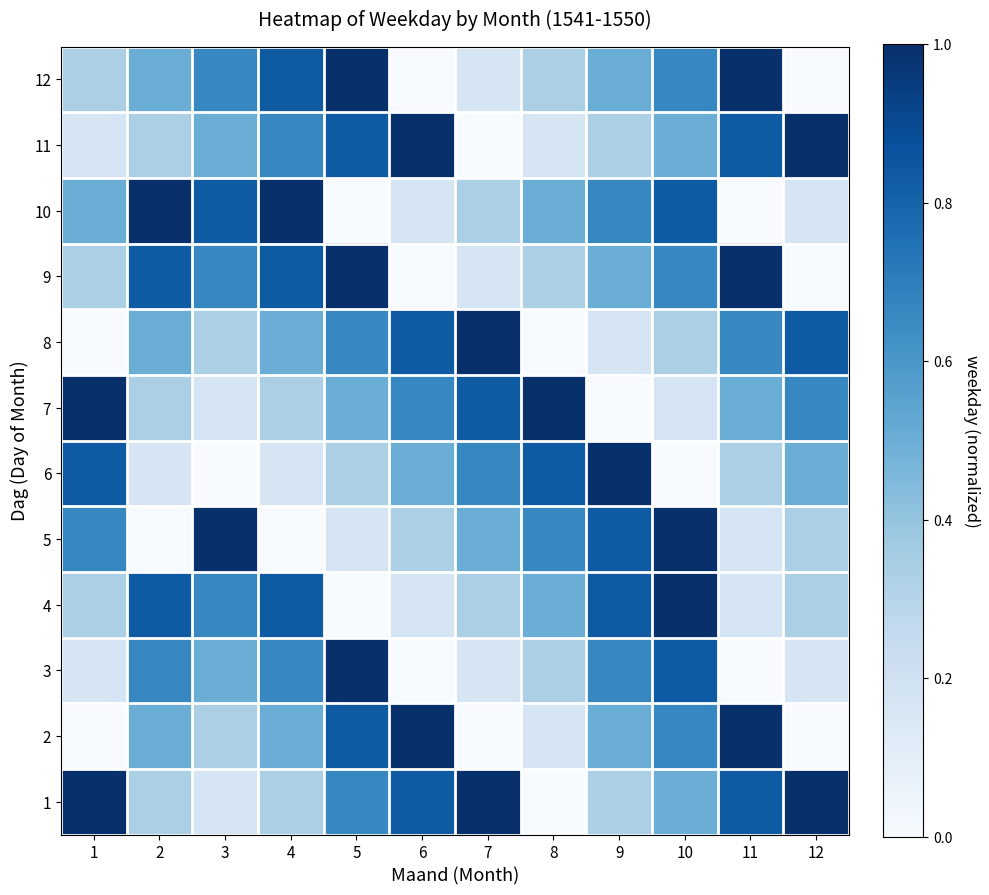

How many series are shown in this chart?

12